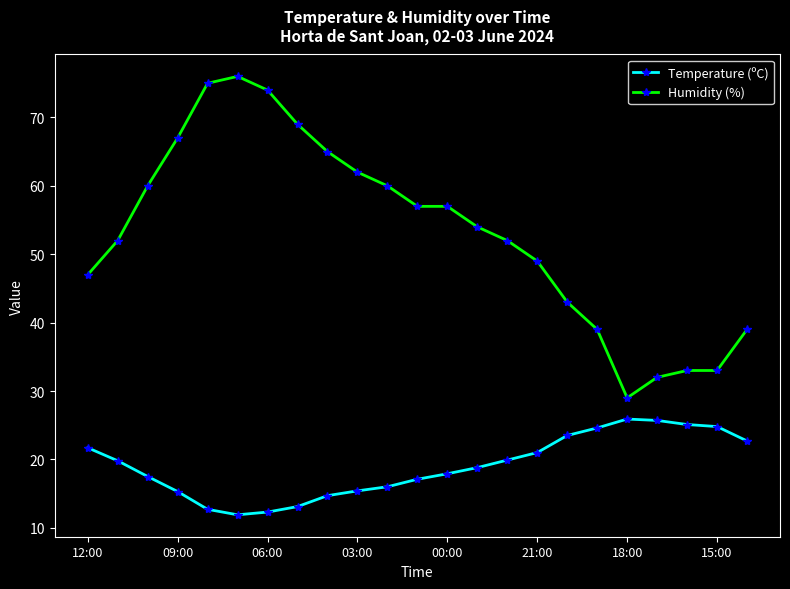

List the series in order of their overall mean, highest first.

Humidity (%), Temperature (ºC)